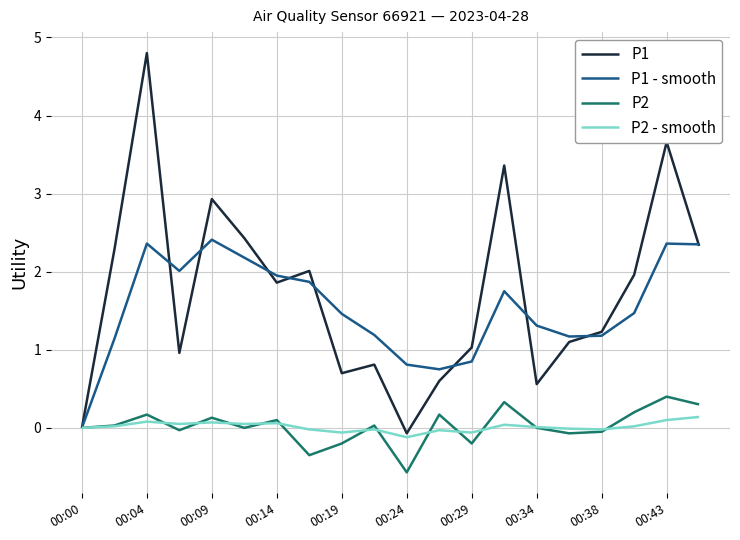

Which series has the largest range (max minus min)?

P1